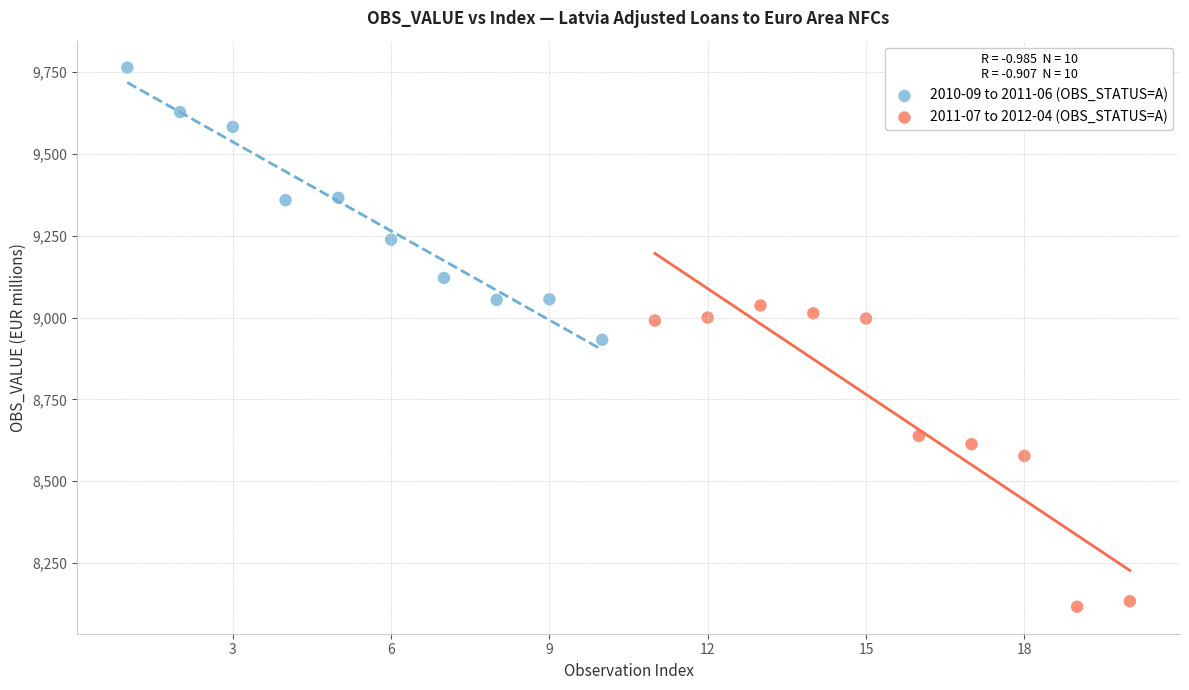

What are all the series names shown in the legend?

2010-09 to 2011-06 (OBS_STATUS=A), 2011-07 to 2012-04 (OBS_STATUS=A)